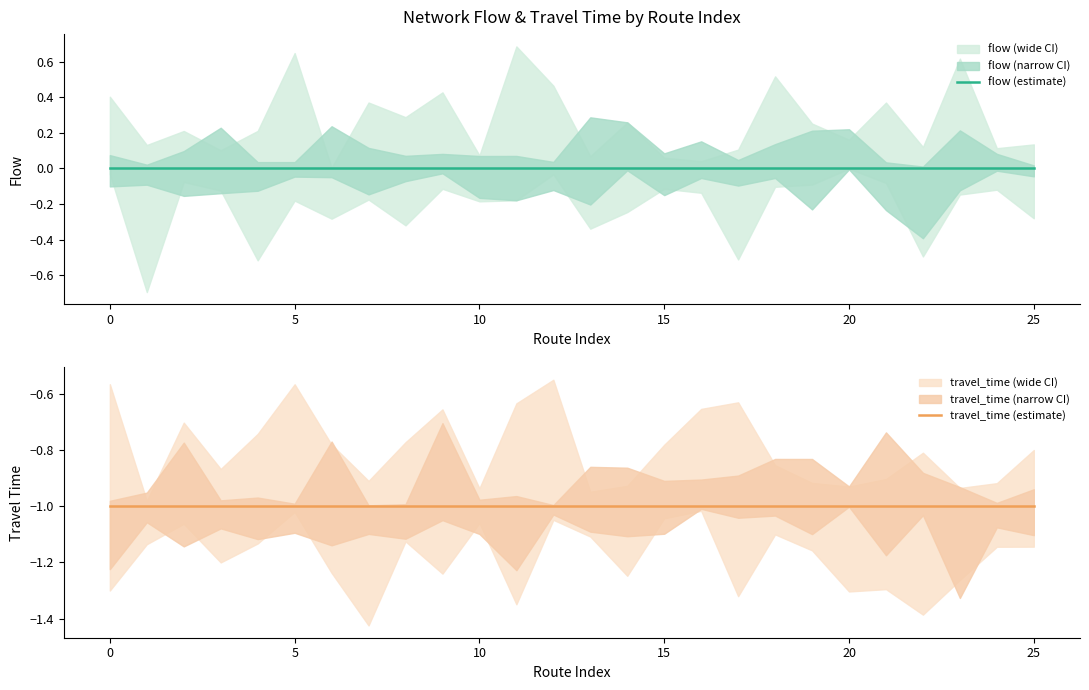

True or false: travel_time (estimate) and flow (estimate) cross at least once.

False